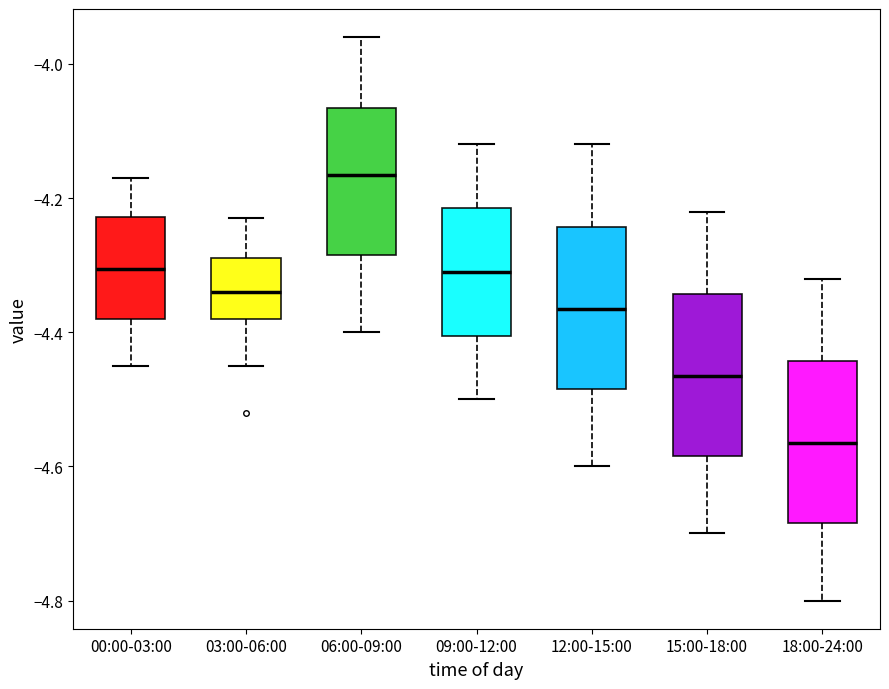

Which box has the lowest median line?

18:00-24:00